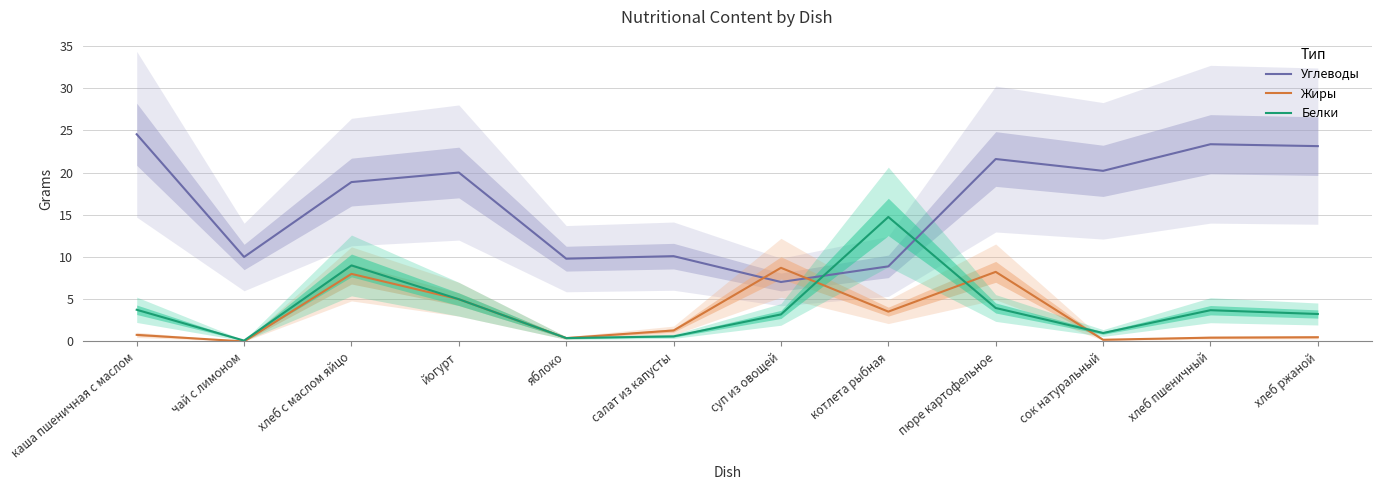

Does the chart have visible grid lines?

Yes